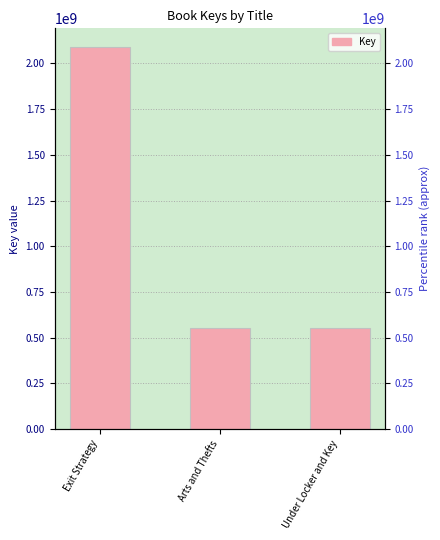

List the labels in order of value, largest first.

Exit Strategy, Arts and Thefts, Under Locker and Key